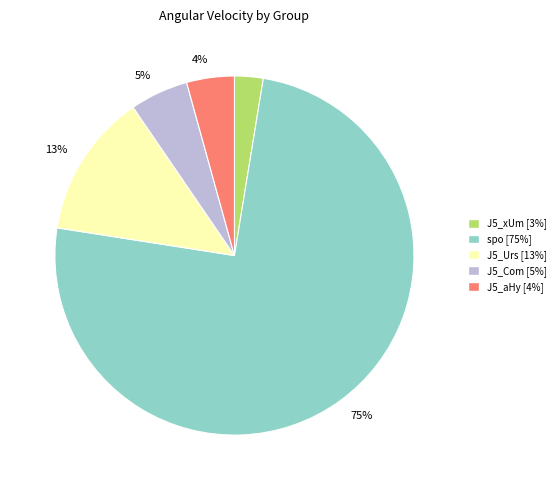

Does any single category account for the majority?

Yes